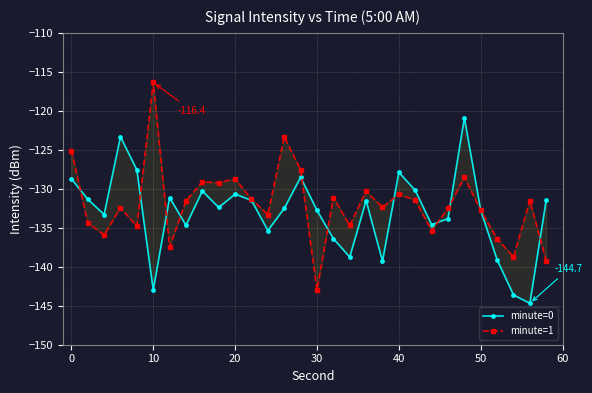

What is the maximum value for minute=1?

-116.4